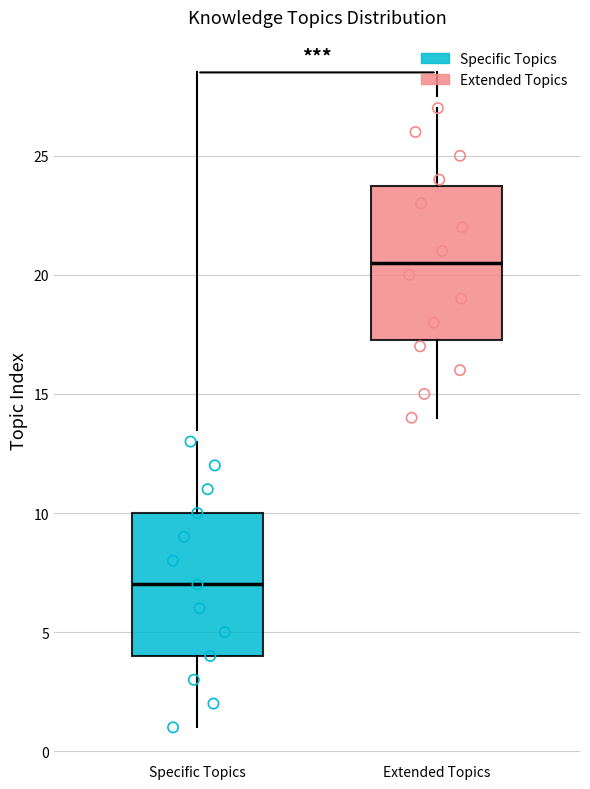

Comparing the boxes themselves (not the whiskers), which one is the tallest?

Extended Topics